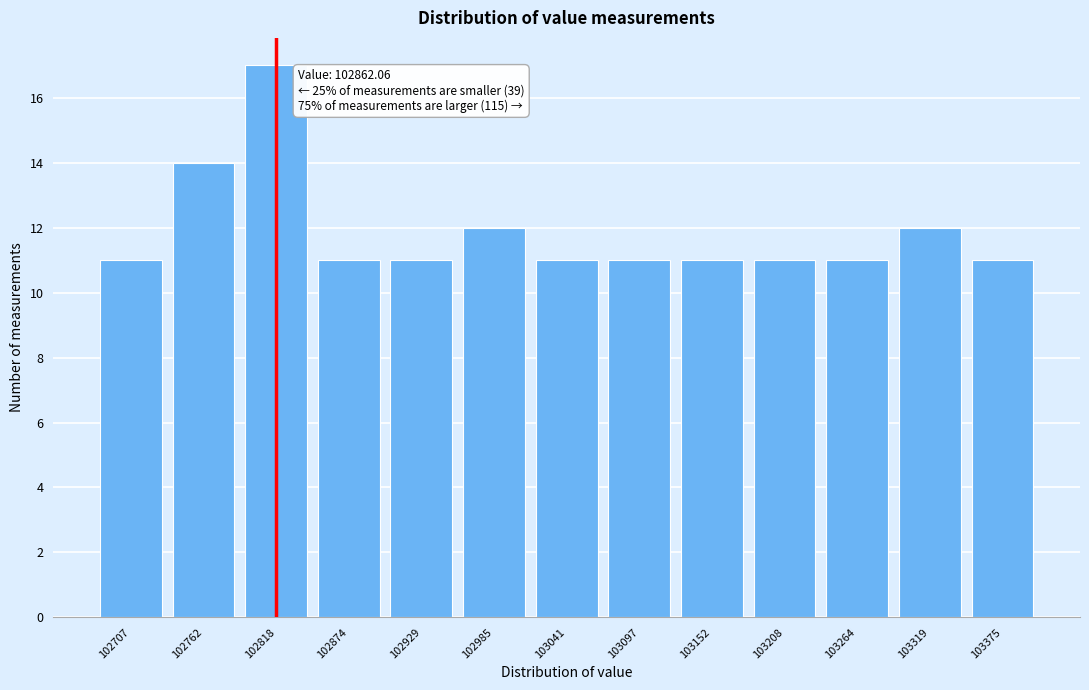

Reading left to right, extract all data points from this chart.

102707=11	102762=14	102818=17	102874=11	102929=11	102985=12	103041=11	103097=11	103152=11	103208=11	103264=11	103319=12	103375=11